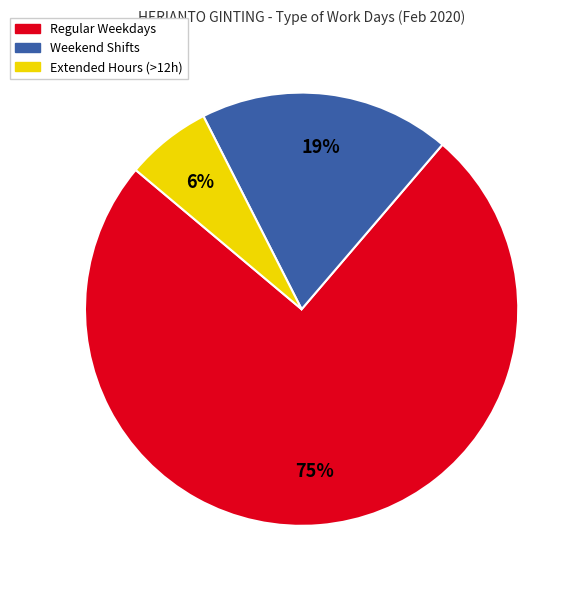

How many segments does this pie chart have?

3